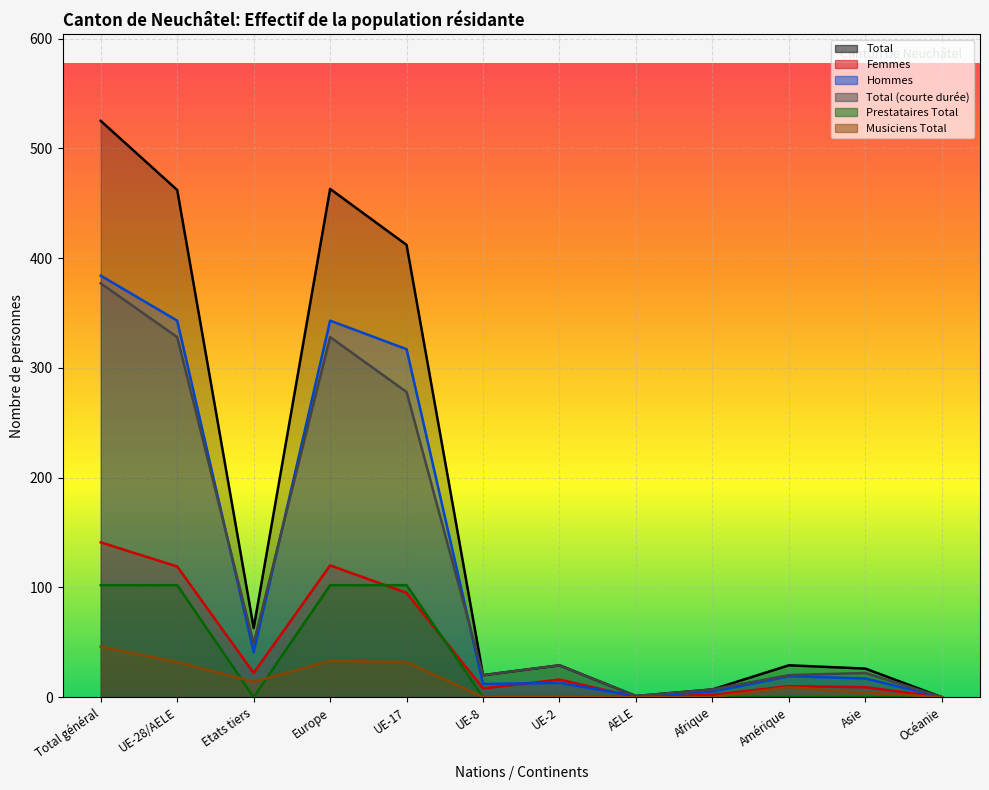

At which category does Femmes reach its first local valley?

Etats tiers